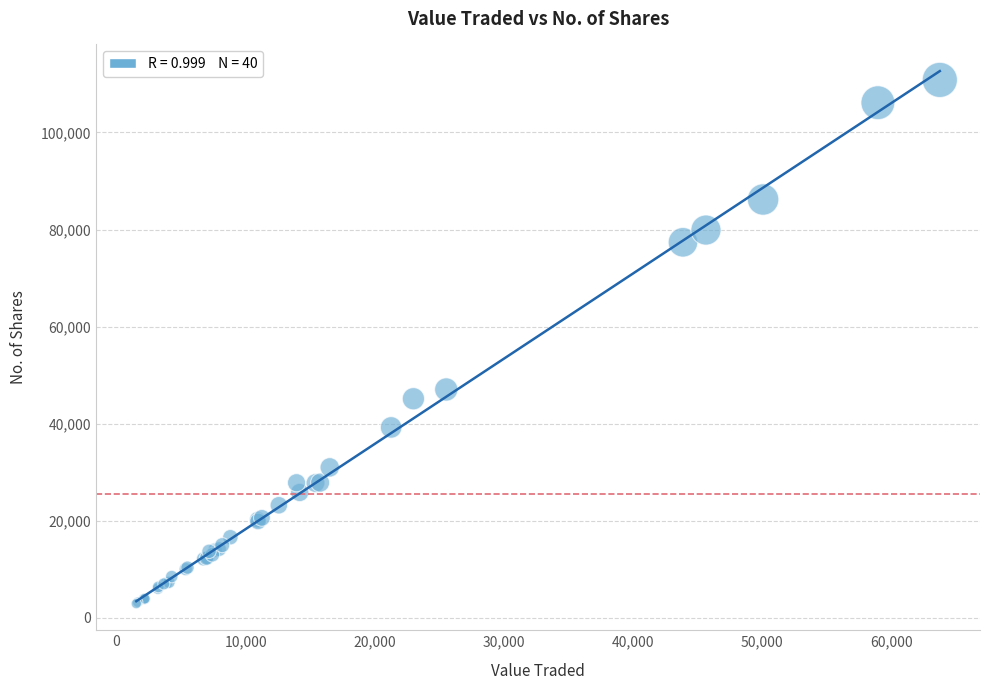

What Y value in the scatter plot is closest to 56878?

47049